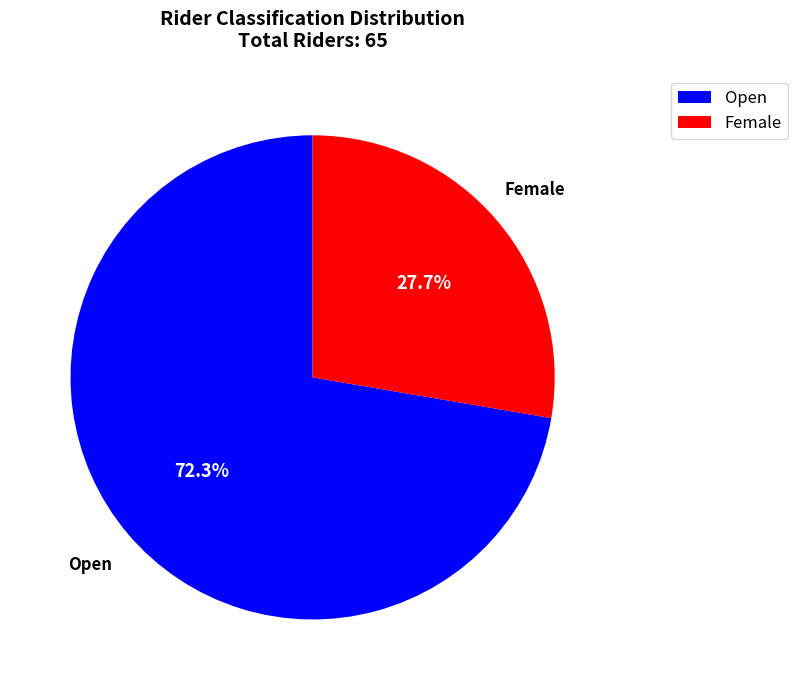

Is there any slice that represents more than half of the pie?

Yes